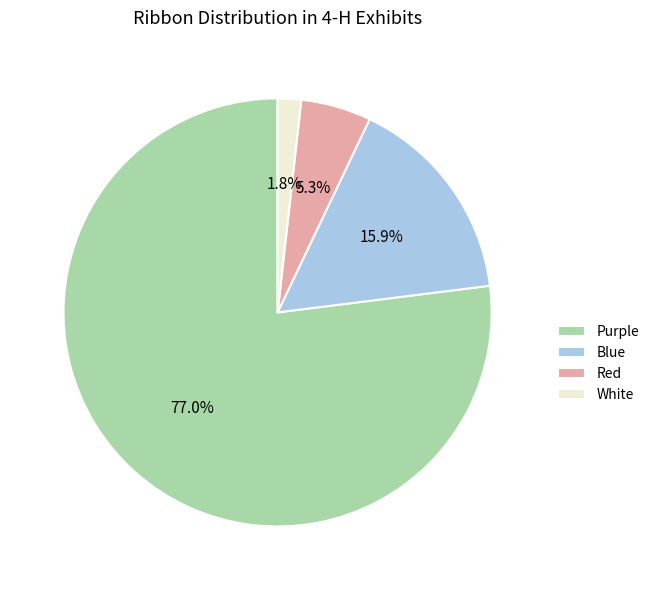

Is it true that Red is 16% of the pie?

False